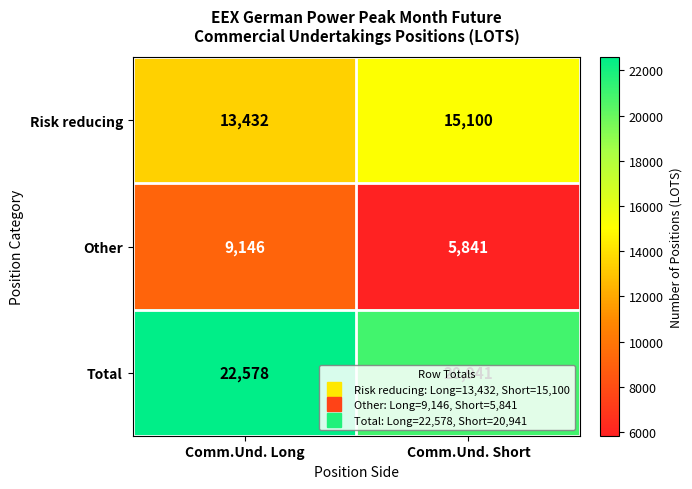

List the series in order of their peak value, highest first.

Total, Risk reducing, Other